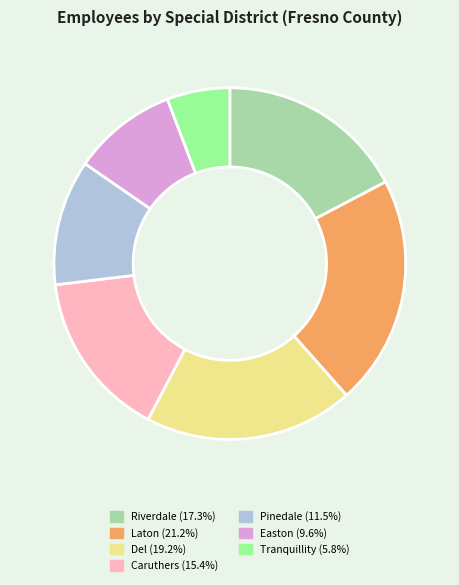

Is there any slice that represents more than half of the pie?

No